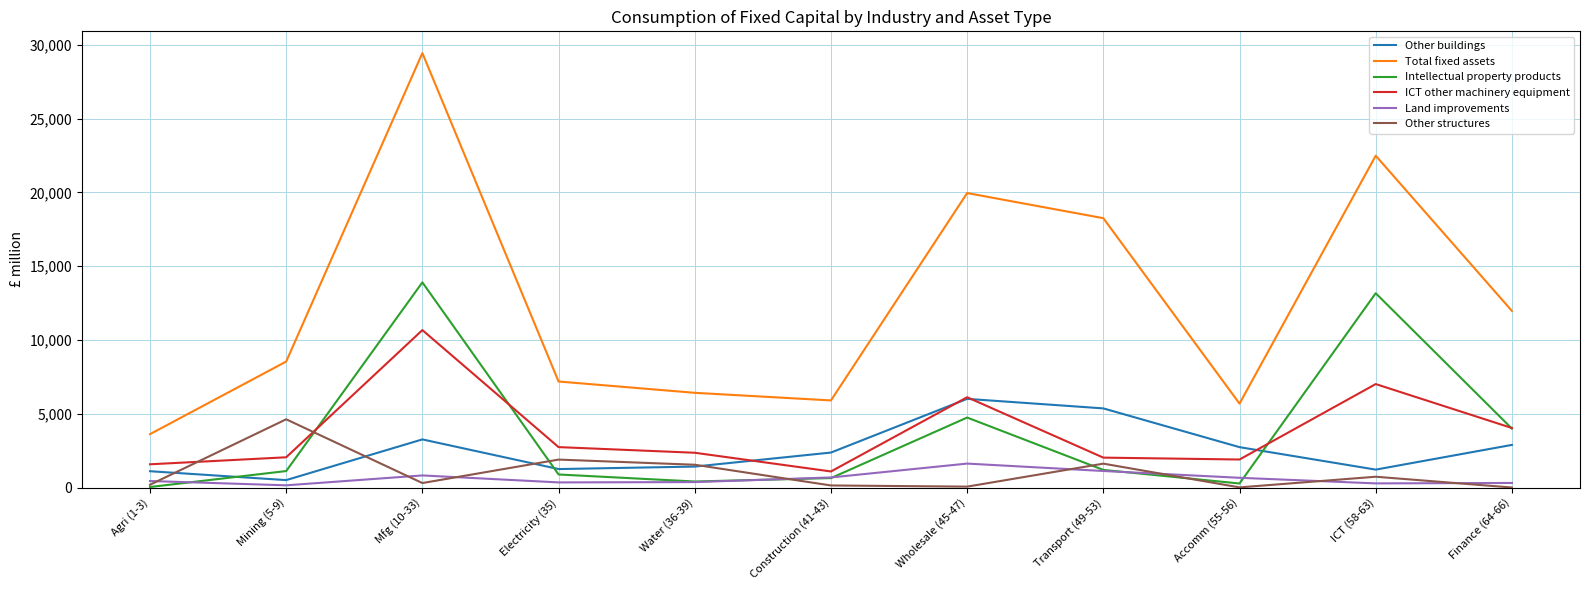

Between Transport (49-53) and Finance (64-66), which series saw the biggest shift?

Total fixed assets